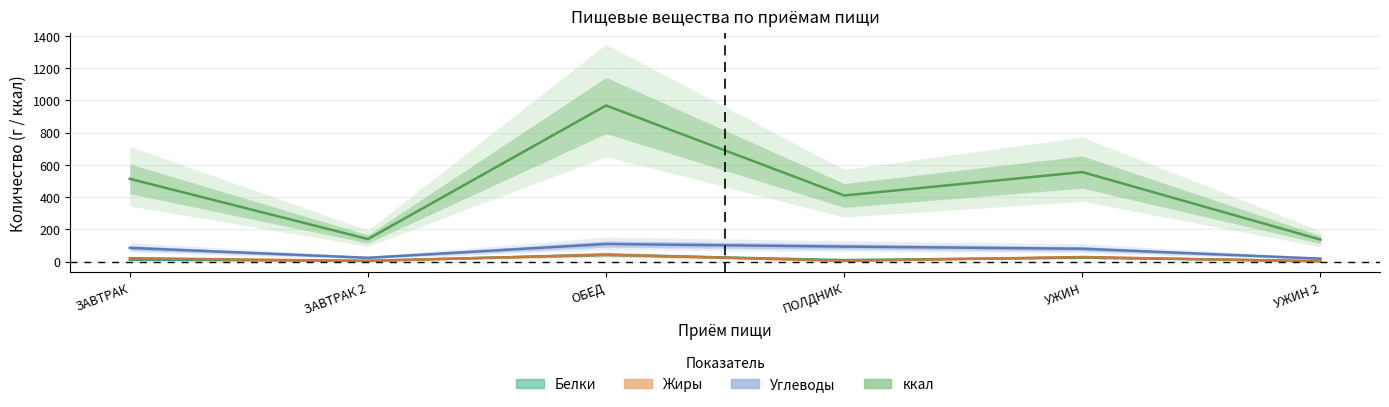

In Жиры, how many points are higher than both neighbors (excluding endpoints)?

2